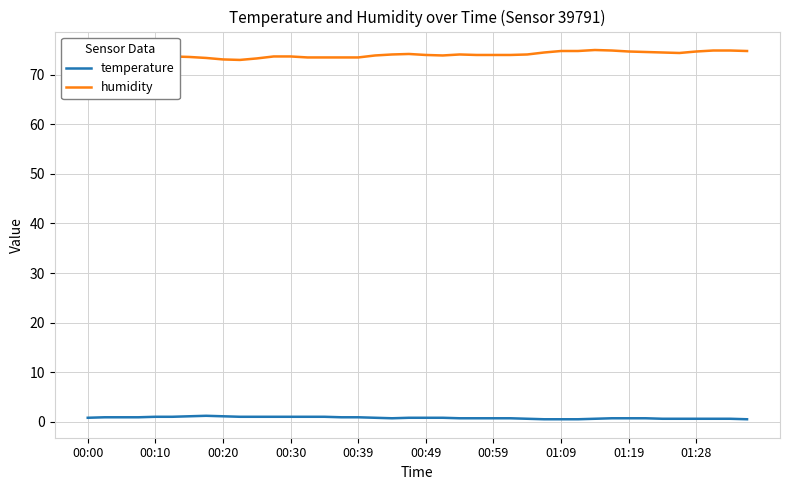

True or false: humidity and temperature cross at least once.

False